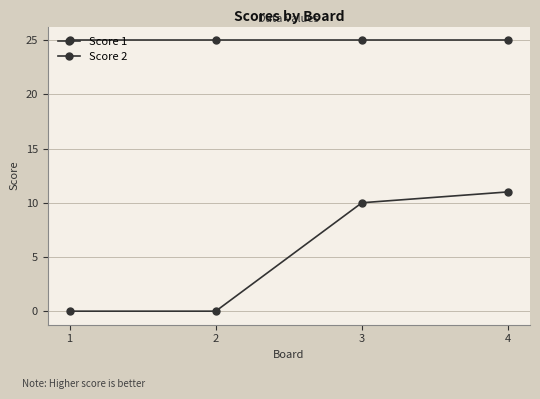

True or false: Score 1 and Score 2 intersect in this chart.

False